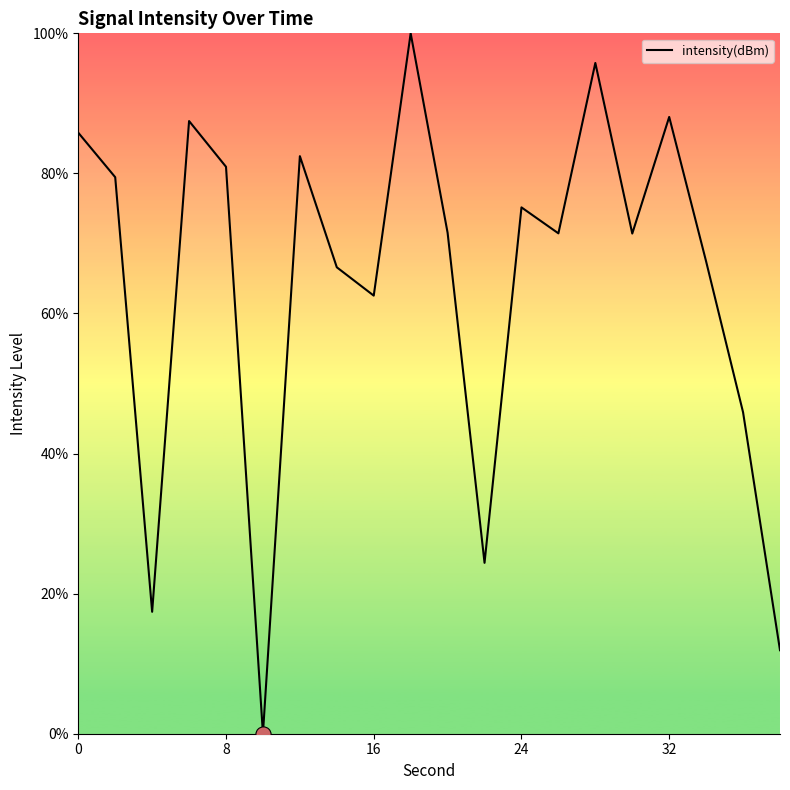

What is the difference between the maximum and minimum values?

100.0